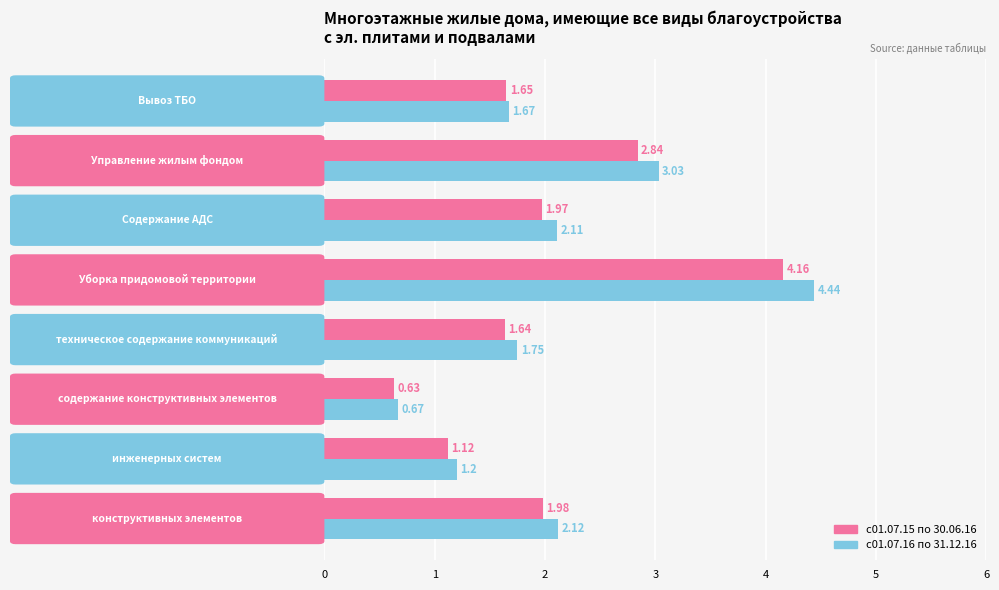

Rank the series by their average value, from highest to lowest.

с01.07.16 по 31.12.16, с01.07.15 по 30.06.16